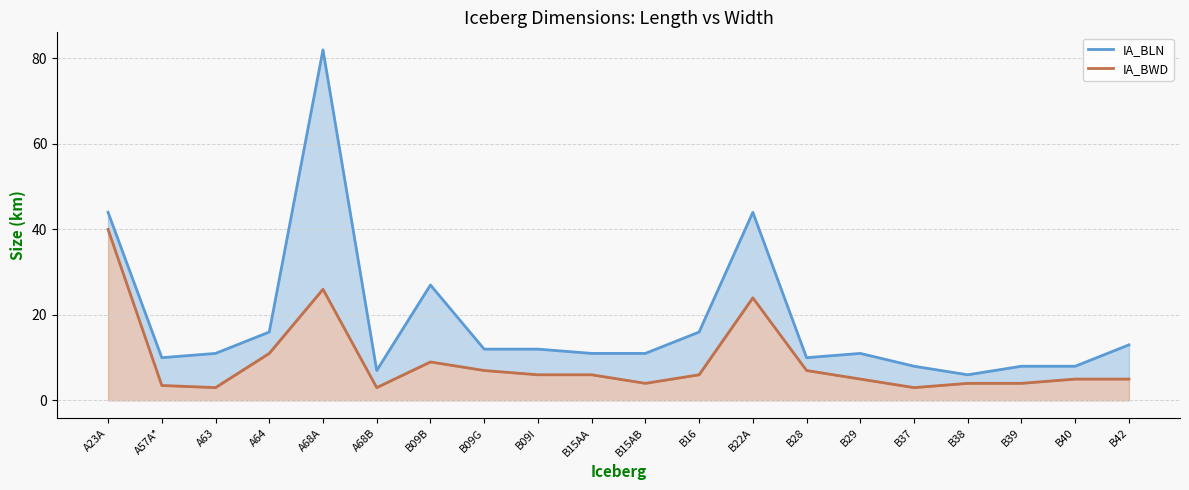

Reading left to right, what are all the values shown in this chart?

IA_BLN: A23A=44.0	A57A*=10.0	A63=11.0	A64=16.0	A68A=82.0	A68B=7.0	B09B=27.0	B09G=12.0	B09I=12.0	B15AA=11.0	B15AB=11.0	B16=16.0	B22A=44.0	B28=10.0	B29=11.0	B37=8.0	B38=6.0	B39=8.0	B40=8.0	B42=13.0
IA_BWD: A23A=40.0	A57A*=3.5	A63=3.0	A64=11.0	A68A=26.0	A68B=3.0	B09B=9.0	B09G=7.0	B09I=6.0	B15AA=6.0	B15AB=4.0	B16=6.0	B22A=24.0	B28=7.0	B29=5.0	B37=3.0	B38=4.0	B39=4.0	B40=5.0	B42=5.0